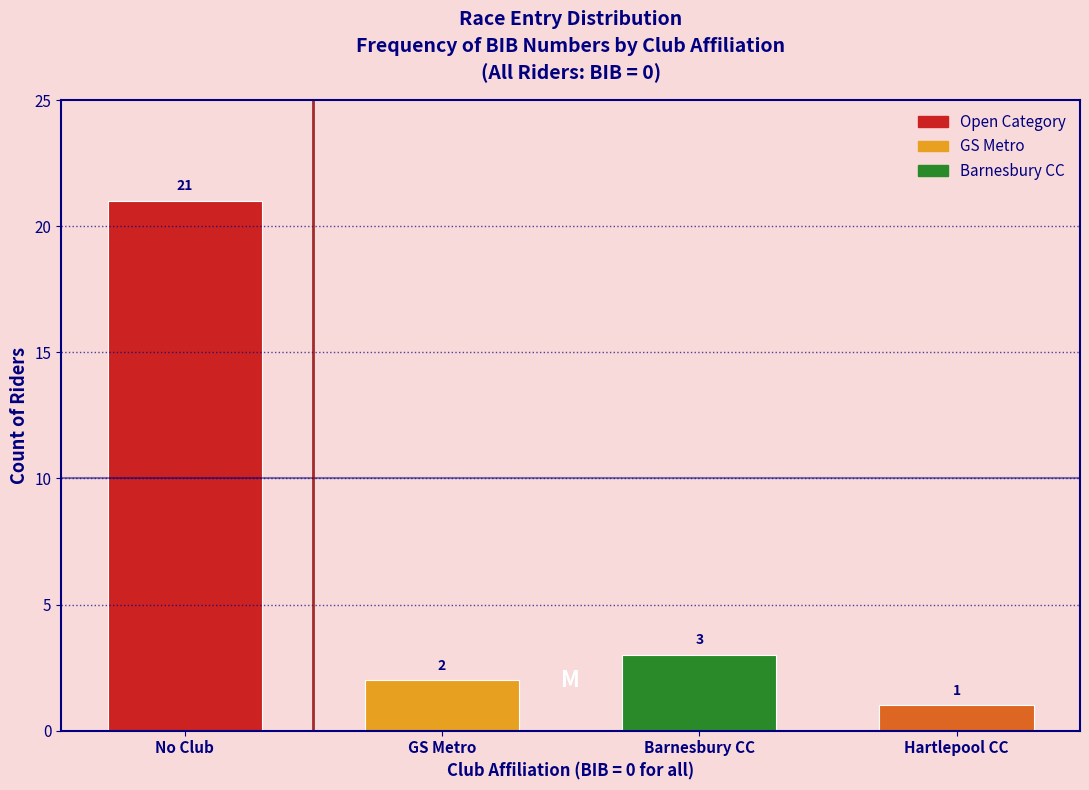

Reading right to left, extract all data points from this chart.

Hartlepool CC=1	Barnesbury CC=3	GS Metro=2	No Club=21